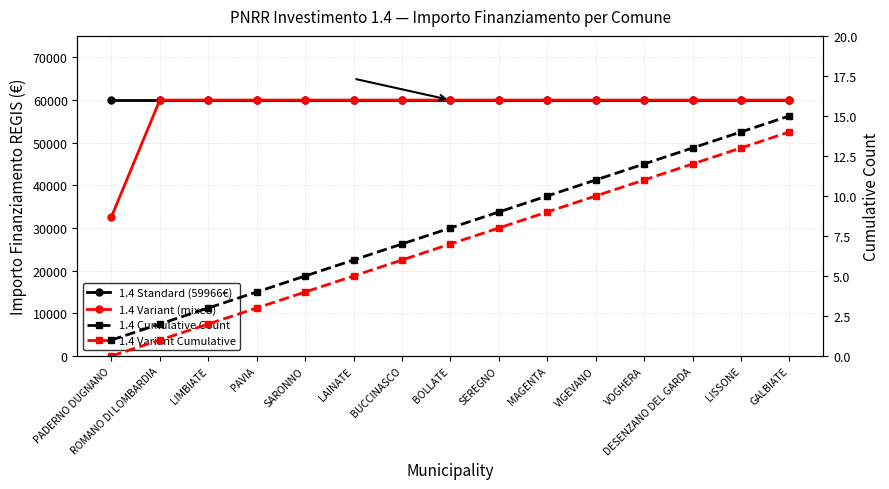

What is the difference between the maximum and minimum values in the 1.4 Variant (mixed) series?

27377